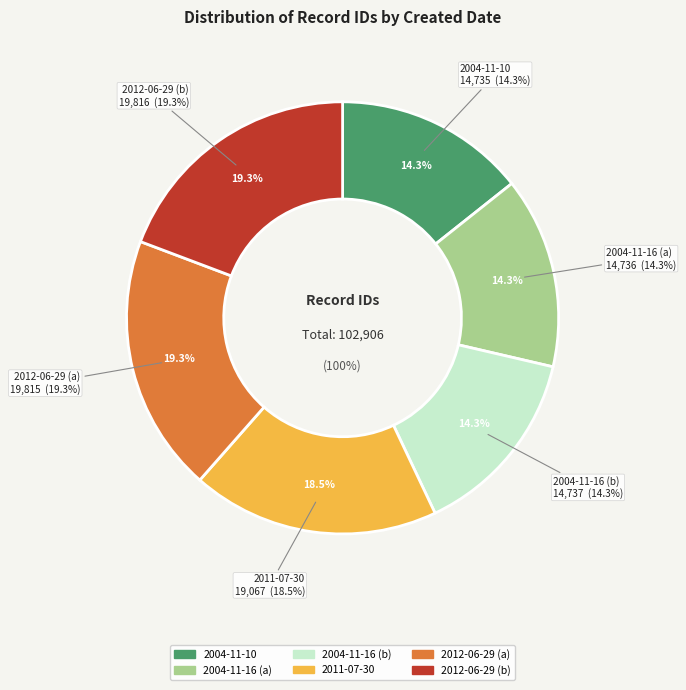

How many segments does this pie chart have?

6